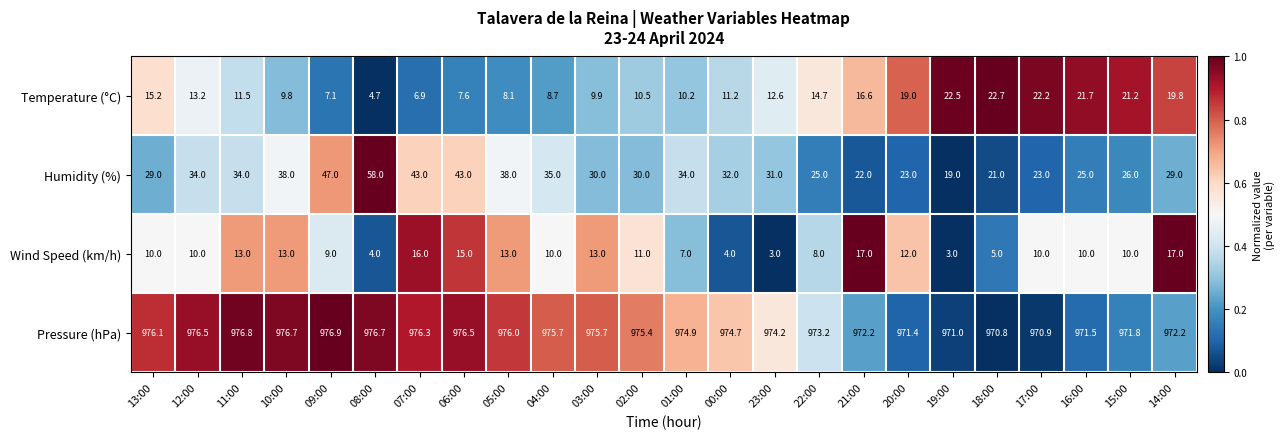

What is the difference between the second highest and minimum values in the Temperature (°C) series?

17.8